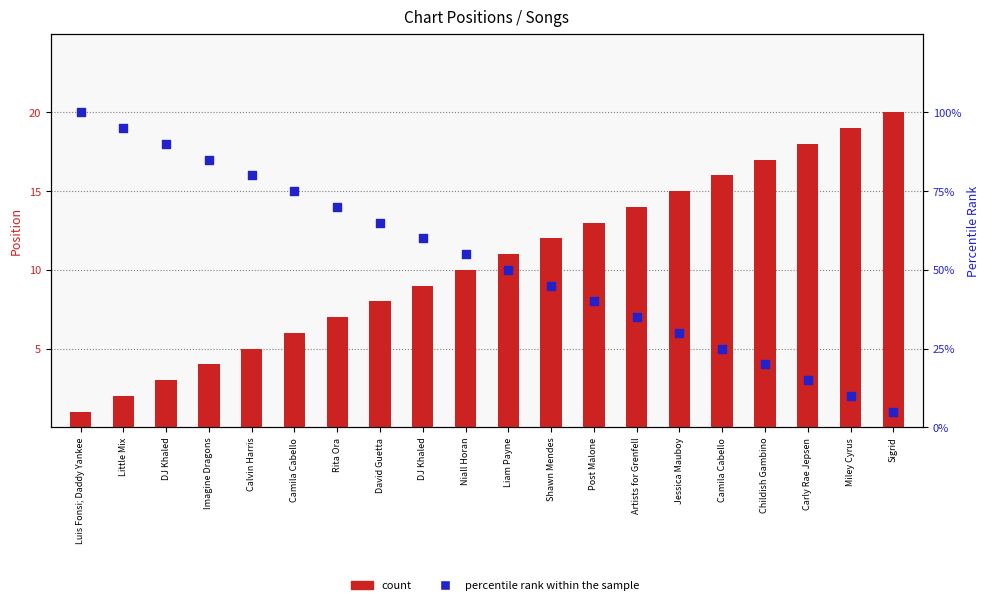

At how many categories does at least one series exceed 66?

7